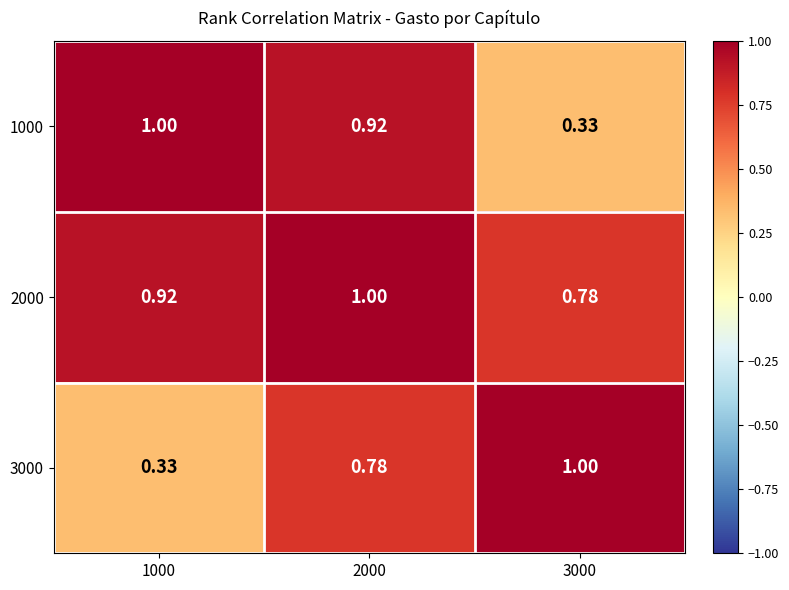

How many categories are shown in the chart?

3